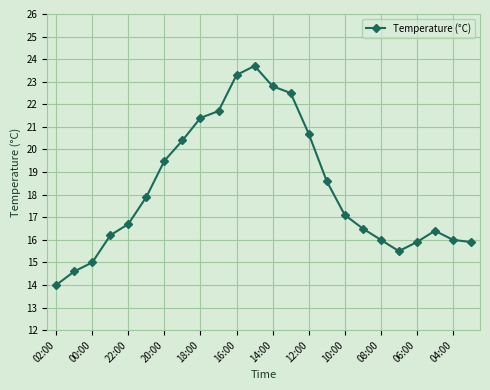

What is the maximum value shown in the chart?

23.7